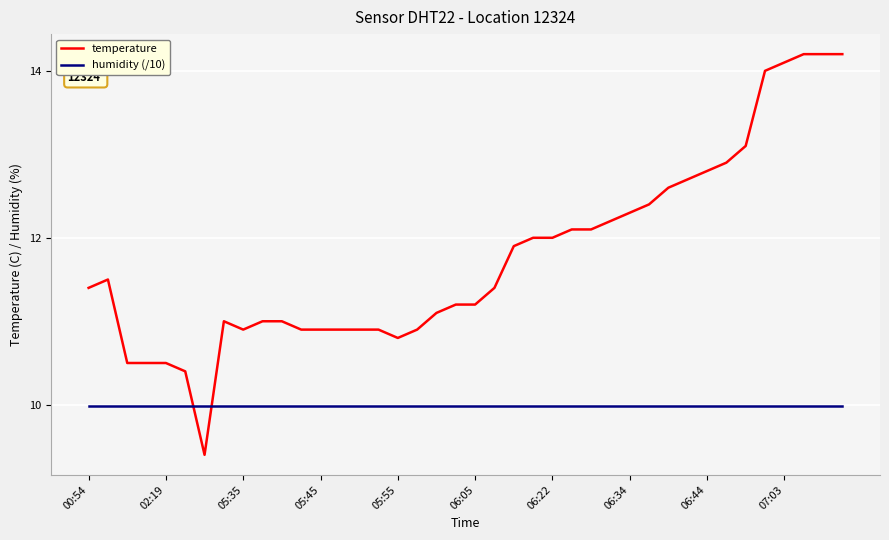

What is the smallest value displayed?

9.4